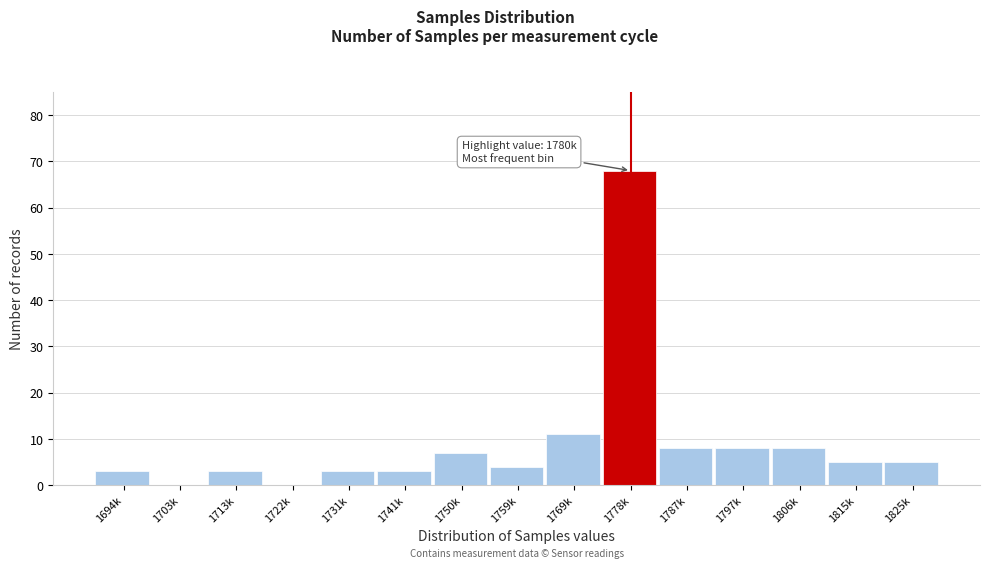

Reading left to right, extract all data points from this chart.

1694k=3	1703k=0	1713k=3	1722k=0	1731k=3	1741k=3	1750k=7	1759k=4	1769k=11	1778k=68	1787k=8	1797k=8	1806k=8	1815k=5	1825k=5